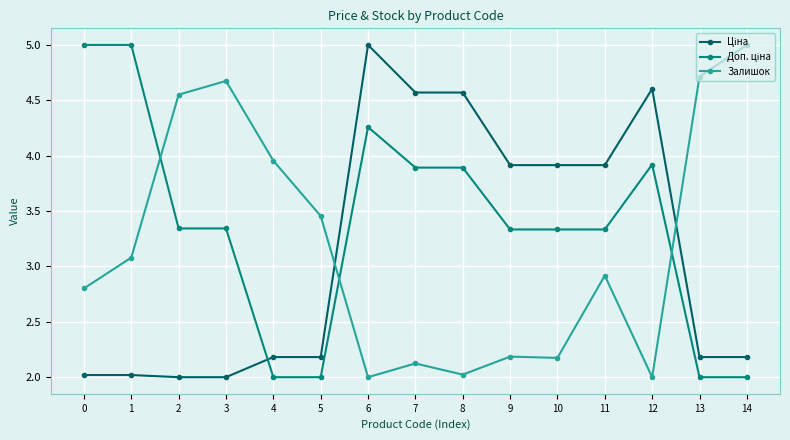

Count the number of categories in the chart.

15